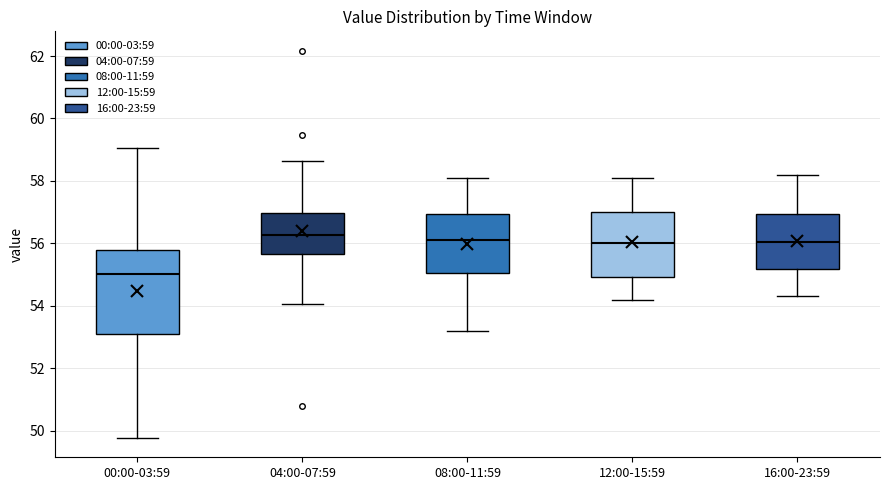

Reading left to right, transcribe this box plot: for each box, give where its median line is, the range the box spans, and where its two whiskers end, as read against the y-axis. The values are not printed on the chart, so give them approximately, as read against the axis.

00:00-03:59: median 55.0, box 53.0 to 55.8, whiskers 49.8 to 59.0
04:00-07:59: median 56.2, box 55.6 to 57.0, whiskers 54.0 to 58.6
08:00-11:59: median 56.2, box 55.0 to 57.0, whiskers 53.2 to 58.2
12:00-15:59: median 56.0, box 55.0 to 57.0, whiskers 54.2 to 58.2
16:00-23:59: median 56.0, box 55.2 to 57.0, whiskers 54.4 to 58.2